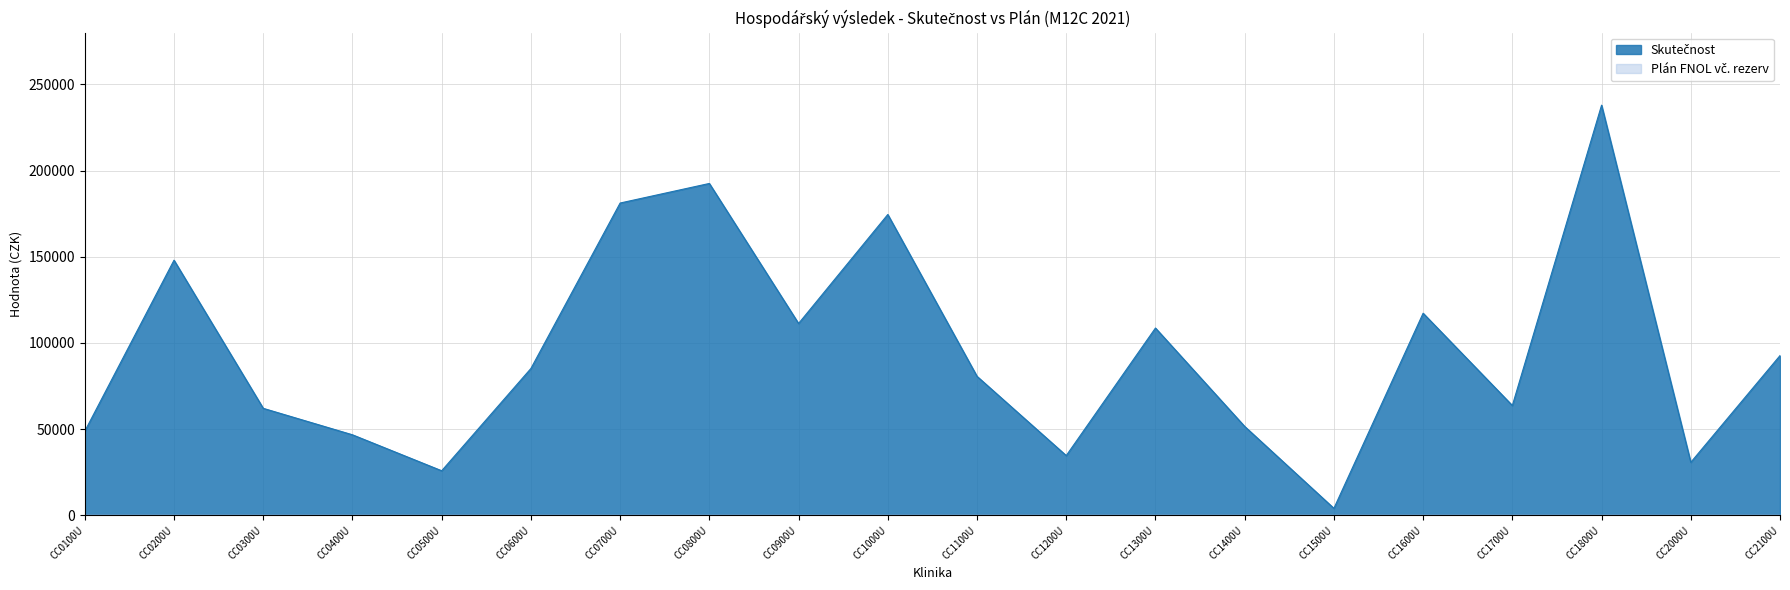

Count the number of values greater than 85137.

10